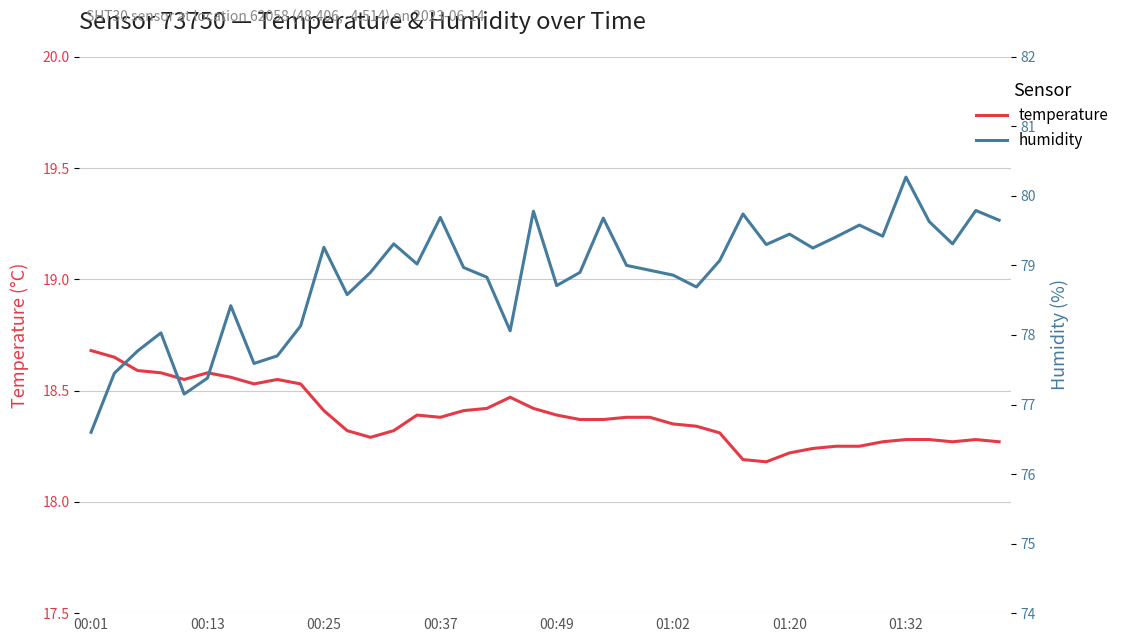

Is the value of temperature at 38 greater than the value of humidity at 37?

No